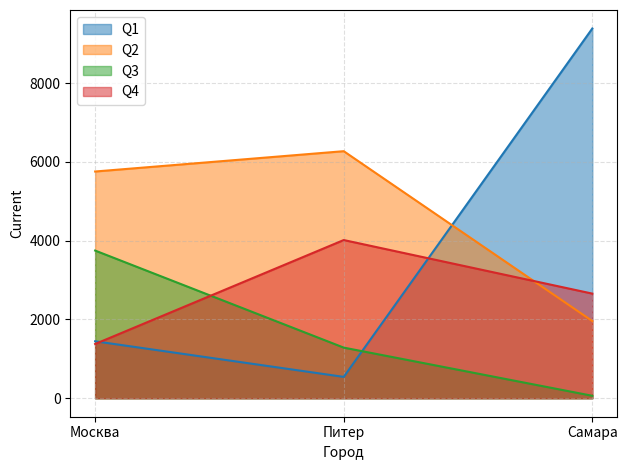

Reading left to right, what are all the values shown in this chart?

Q1: 1446	542	9387
Q2: 5756	6272	1960
Q3: 3749	1285	62
Q4: 1377	4016	2656